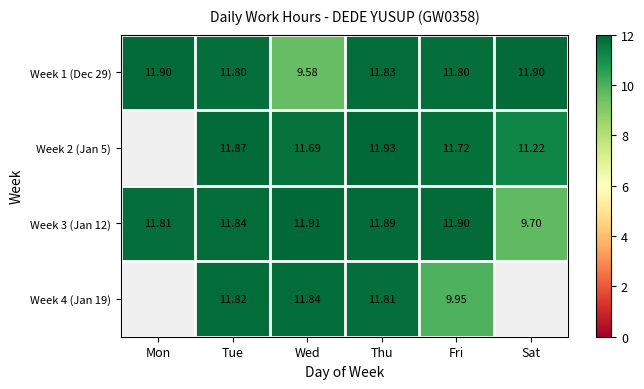

At which label does Week 3 (Jan 12) reach its peak?

Wed